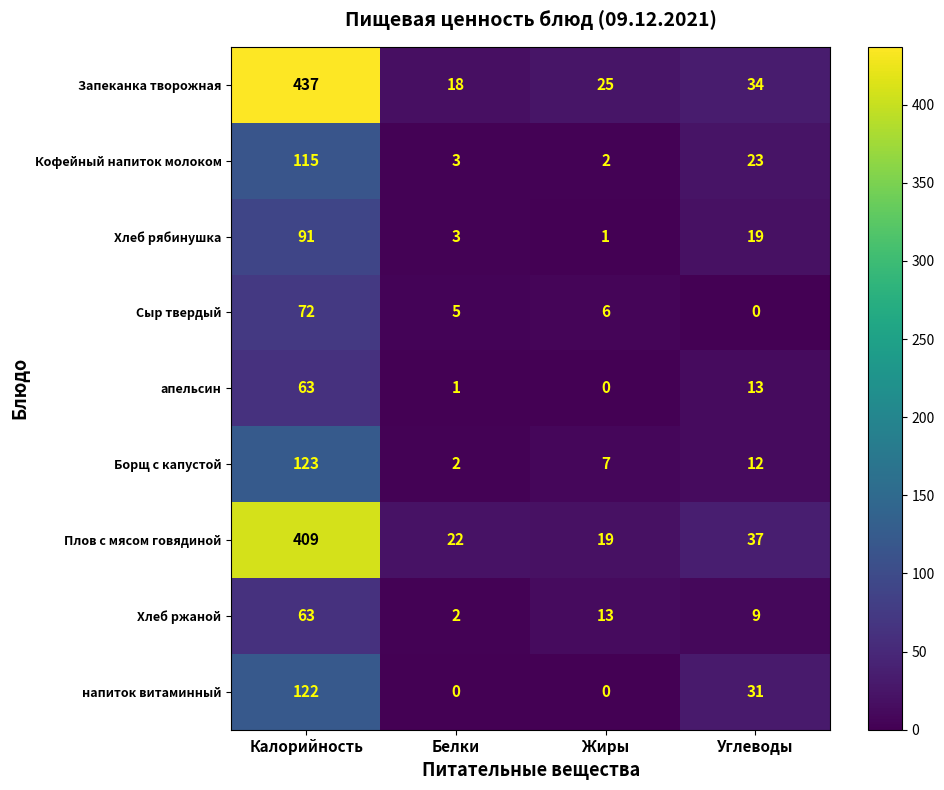

At which label is Плов с мясом говядиной closest to 214?

Углеводы